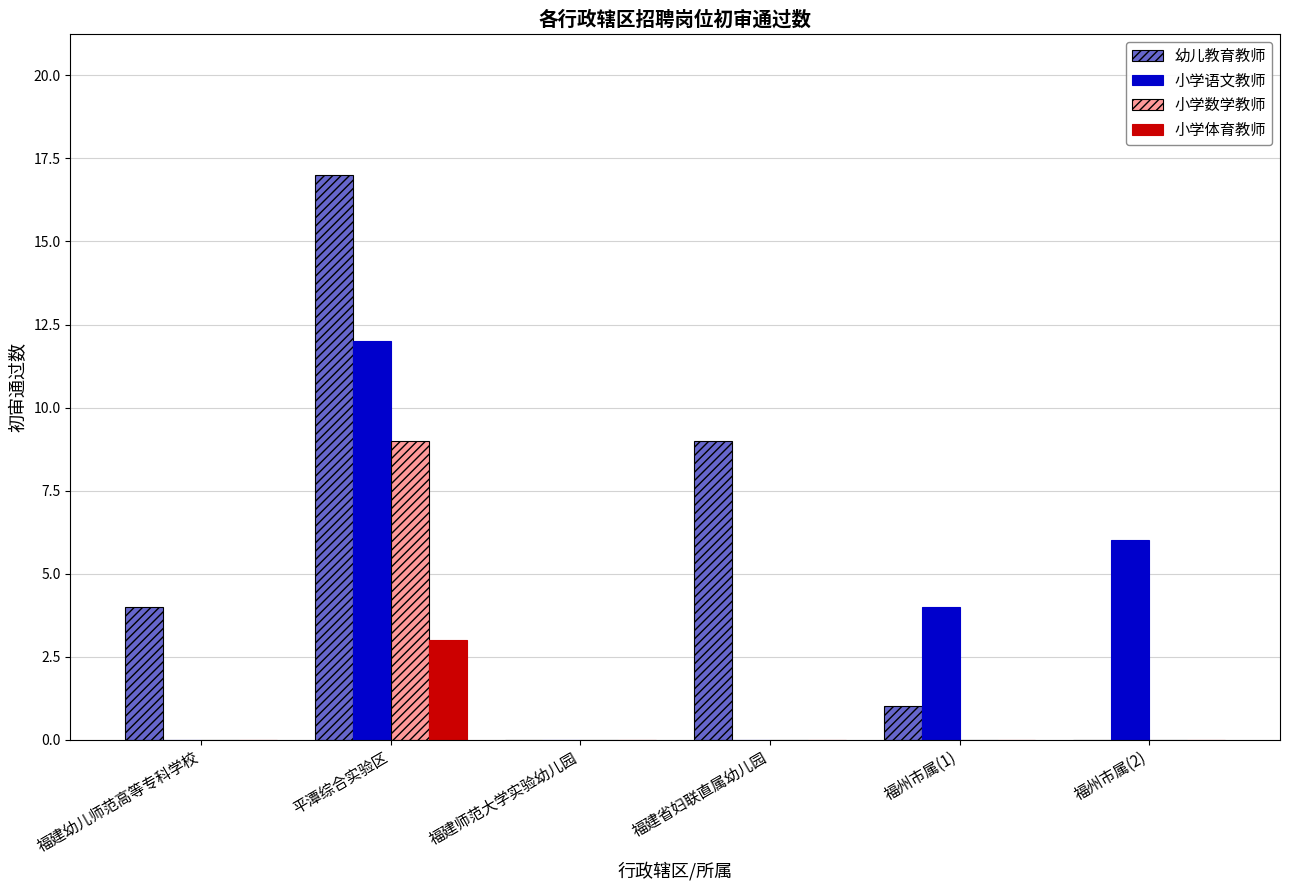

How many data points does each series have?

6